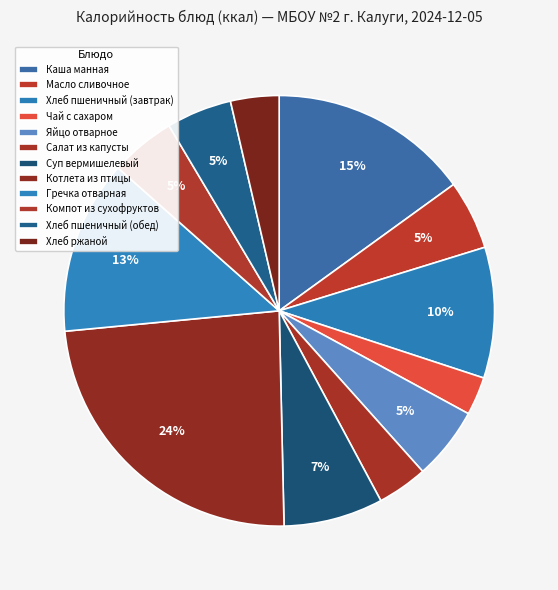

Does Суп вермишелевый represent more than half of the total?

No